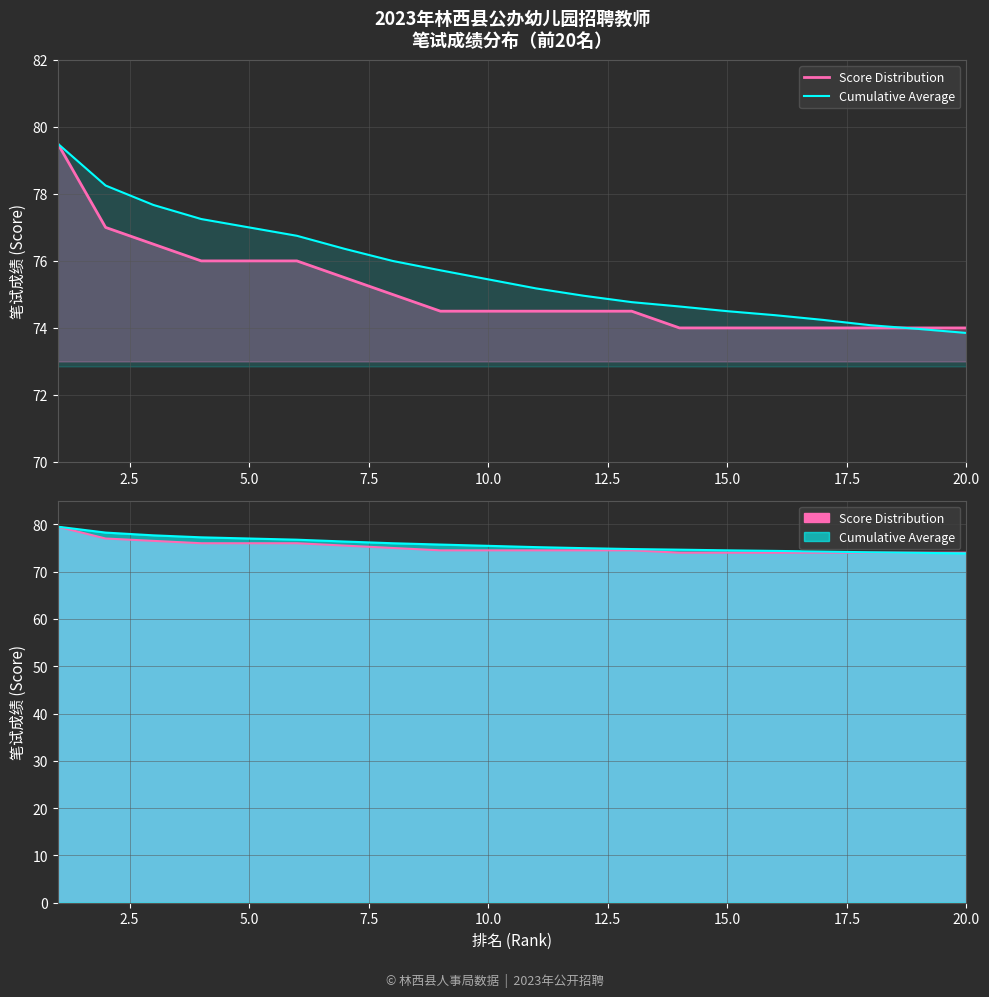

How many lines are shown in the chart?

2